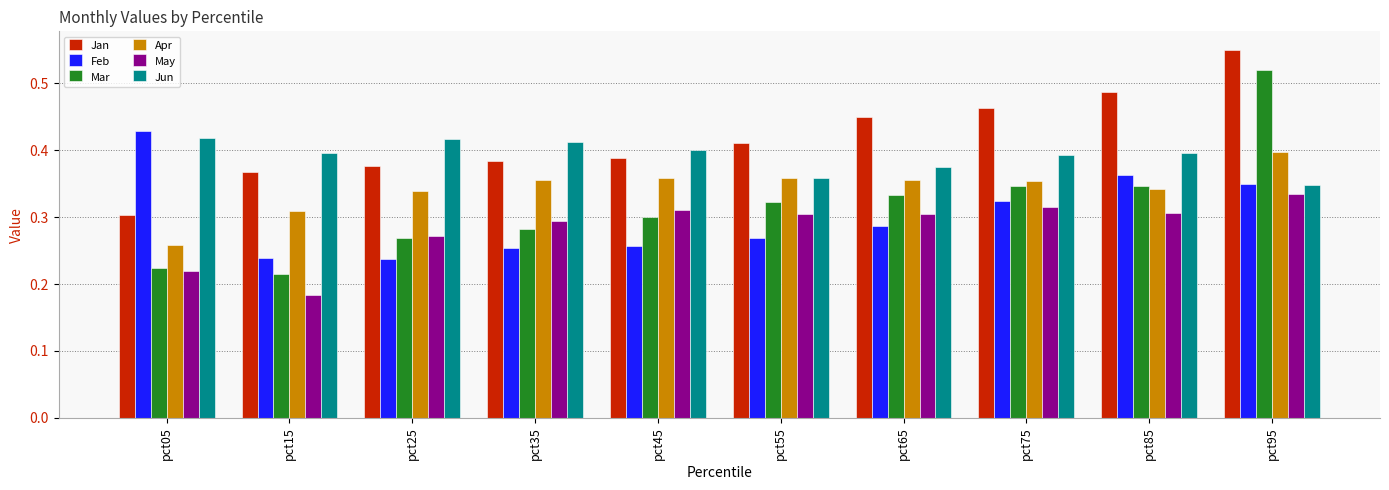

How many Mar values are between 0 and 1?

10